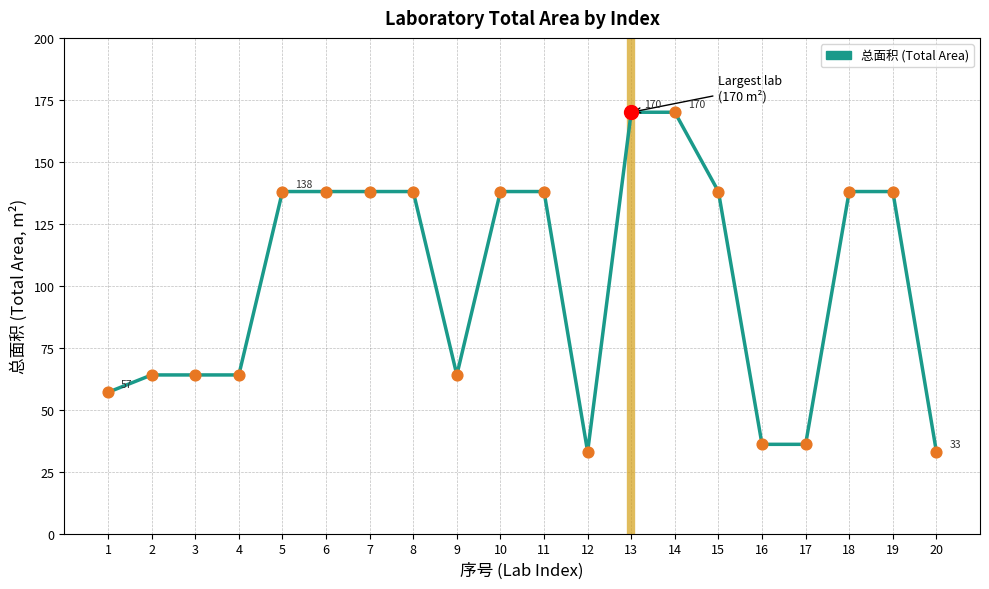

What is the ratio of the value at 6 to the value at 1?

2.4